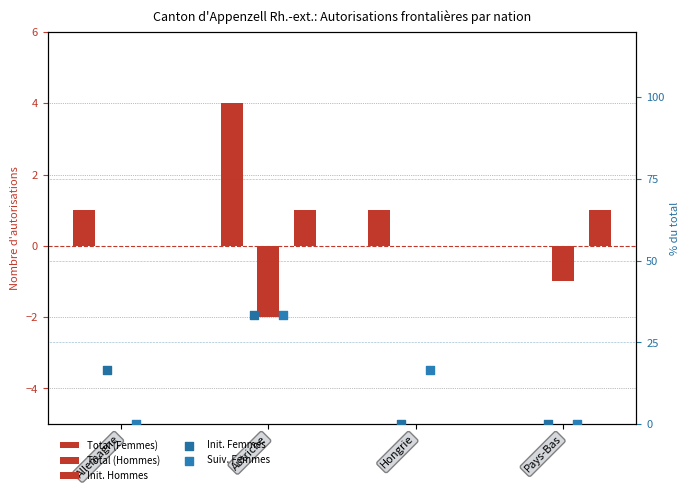

What is the total value across all series at Hongrie?

17.7